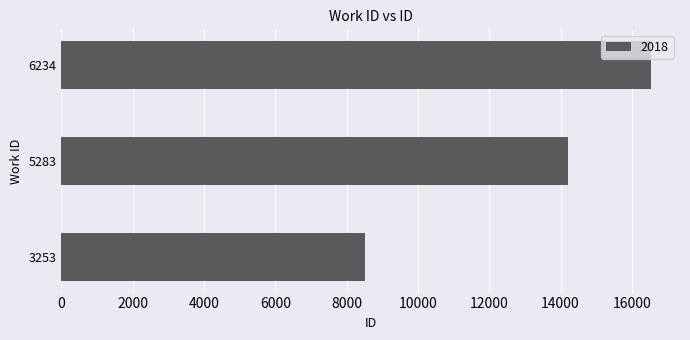

How many series are shown in this chart?

1